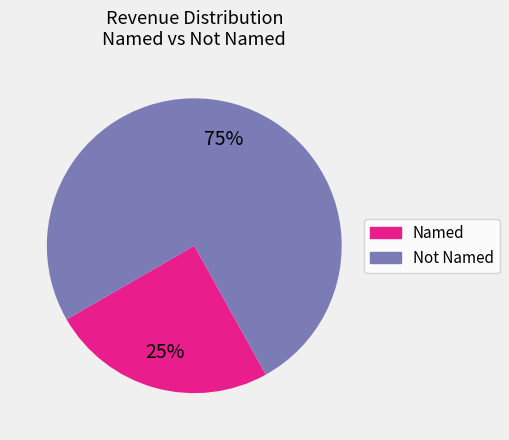

Does any single category account for the majority?

Yes